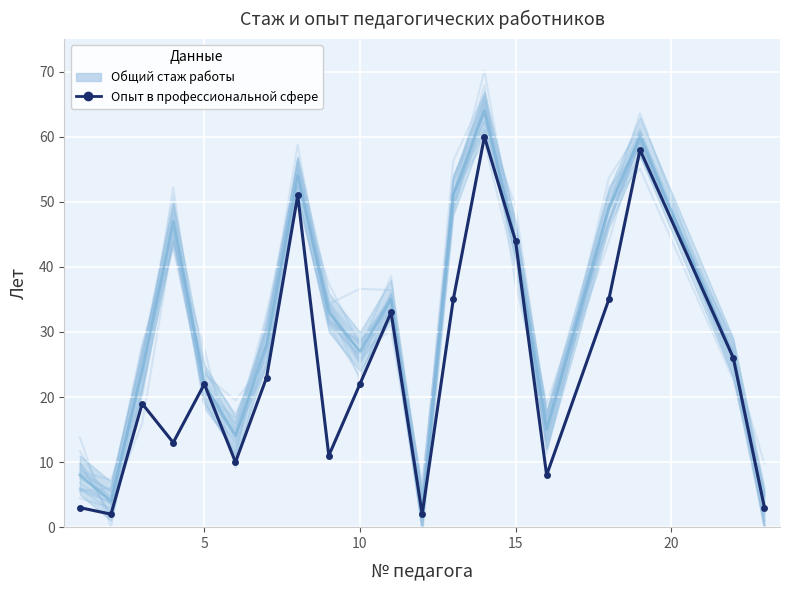

What is the difference between the maximum and minimum values in the Общий стаж работы series?

62.0